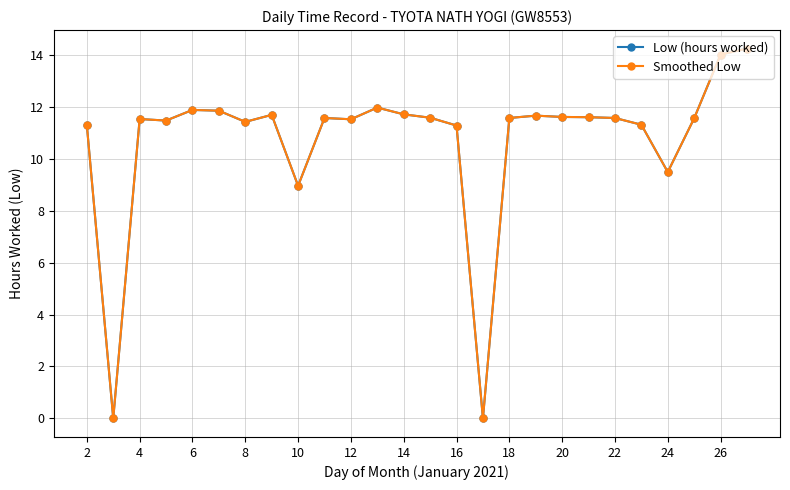

Rank the series by their maximum value, from lowest to highest.

Low (hours worked), Smoothed Low